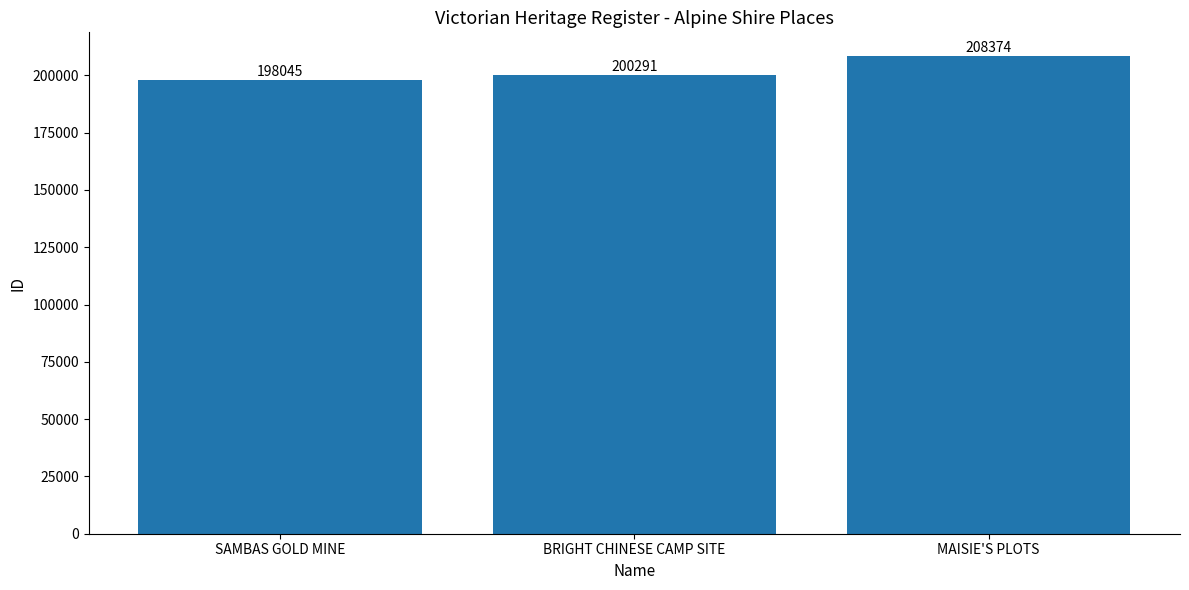

What is the difference between the maximum and second lowest values?

8083